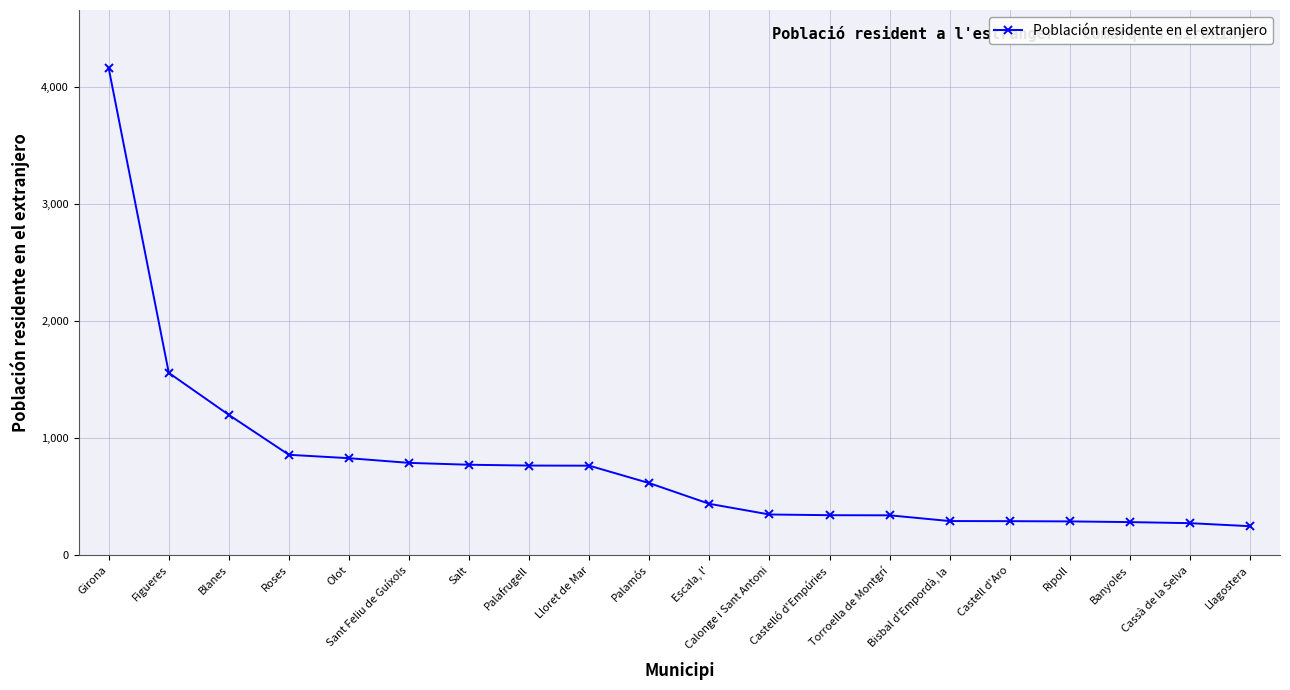

Rank the categories by value from lowest to highest.

Llagostera, Cassà de la Selva, Banyoles, Ripoll, Castell d'Aro, Bisbal d'Empordà, la, Torroella de Montgrí, Castelló d'Empúries, Calonge i Sant Antoni, Escala, l', Palamós, Lloret de Mar, Palafrugell, Salt, Sant Feliu de Guíxols, Olot, Roses, Blanes, Figueres, Girona